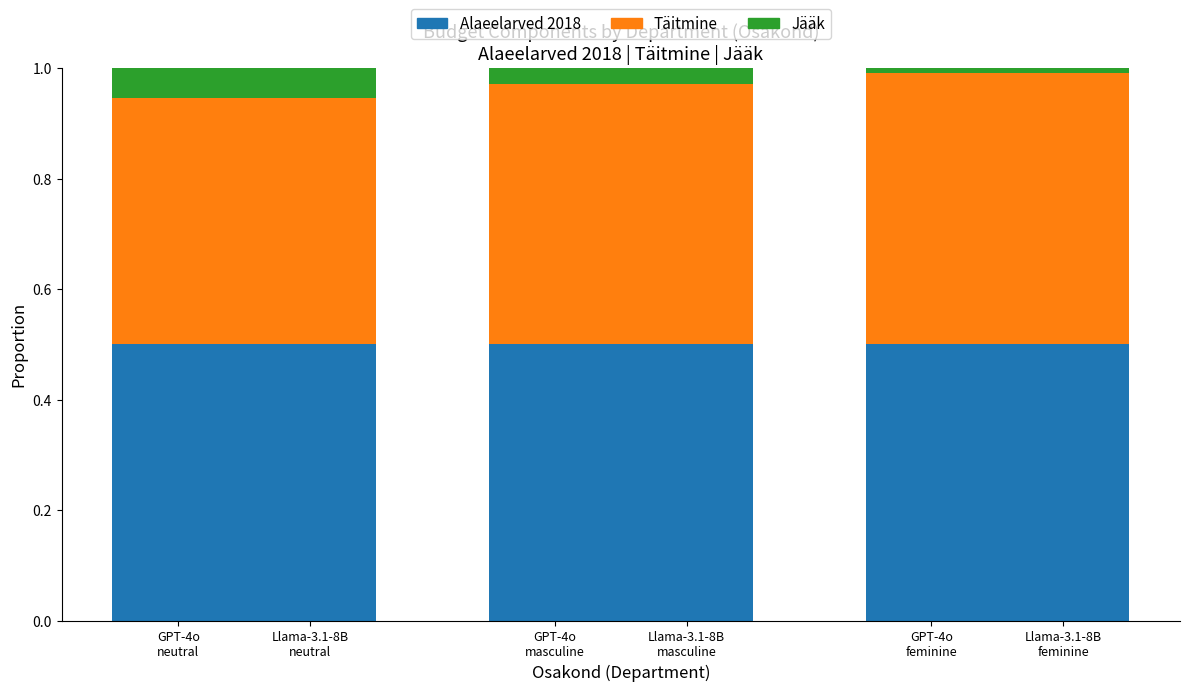

Rank the series at GPT-4o
masculine from highest to lowest value.

Alaeelarved 2018, Täitmine, Jääk